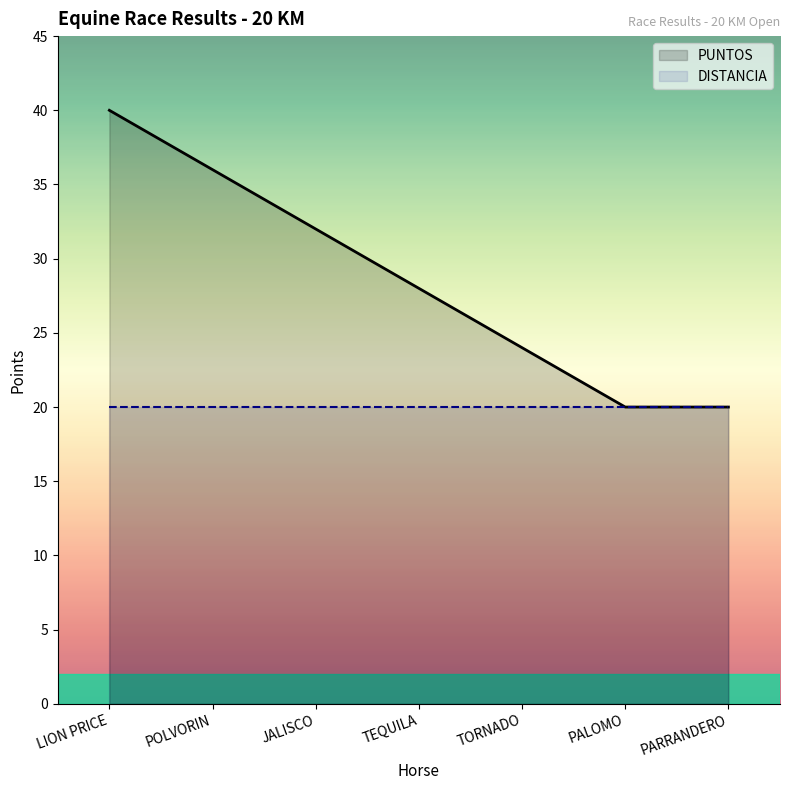

True or false: DISTANCIA has more than 1 points higher than both neighbors.

False